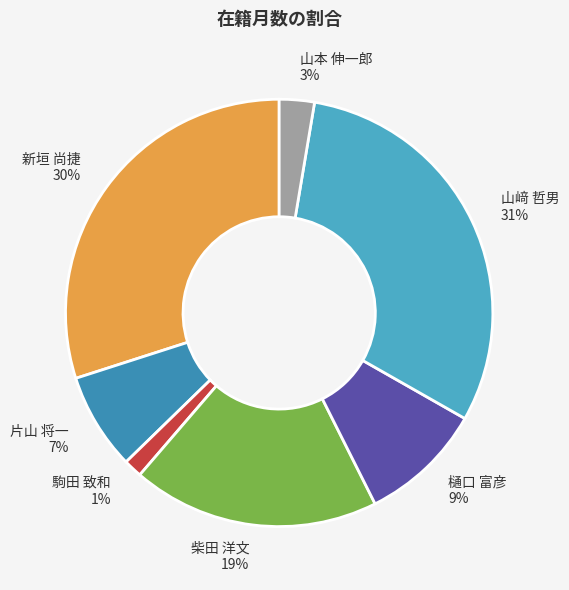

What percentage is the 新垣 尚捷 slice, to the nearest percent?

30%